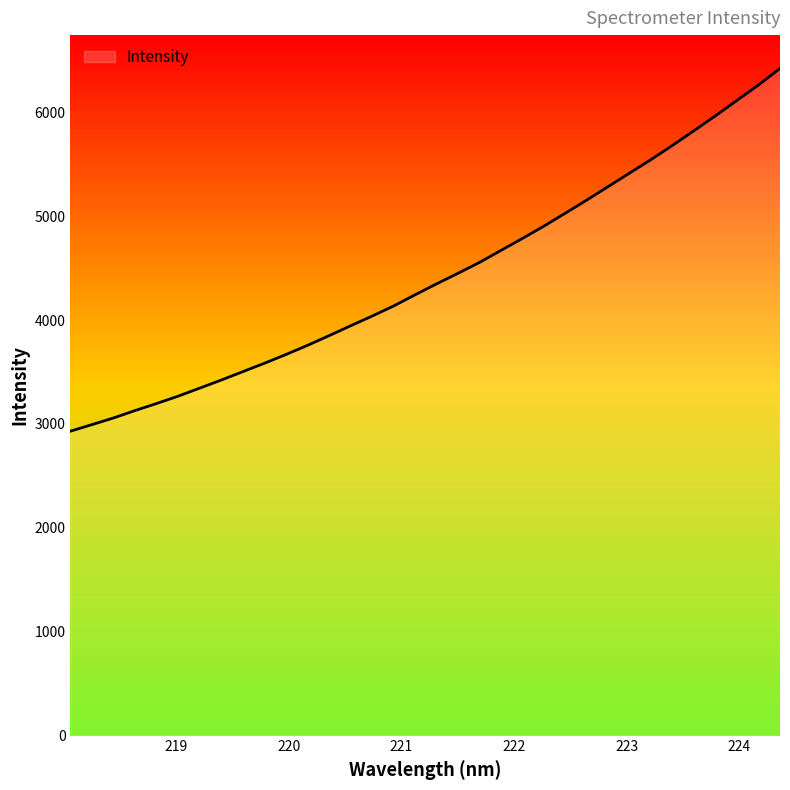

What is the greatest value displayed?

6421.5